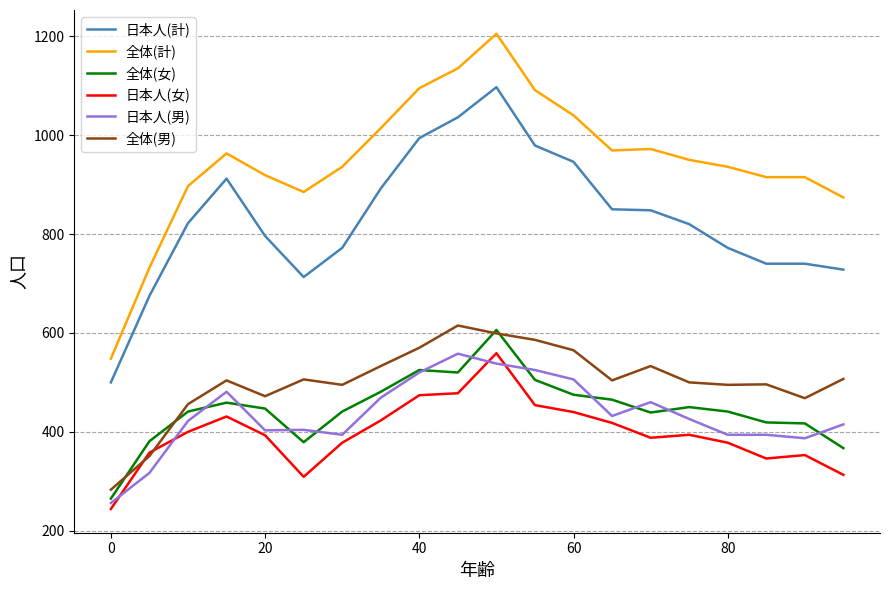

At how many categories does at least one series exceed 309?

20